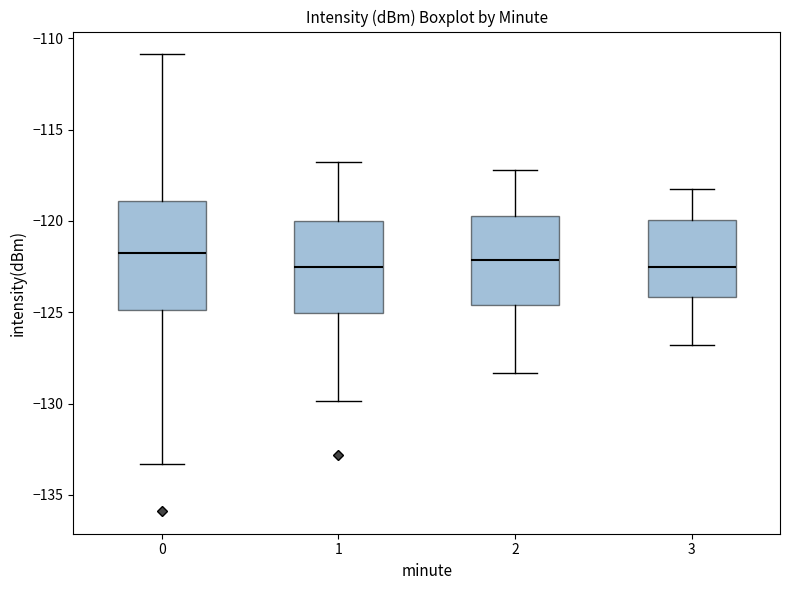

Reading left to right, read every box against the y-axis: the position of its median line, the range the box covers, and the ends of its whiskers. The values are not printed on the chart, so give them approximately, as read against the axis.

0: median -122.0, box -125.0 to -119.0, whiskers -133.5 to -111.0
1: median -122.5, box -125.0 to -120.0, whiskers -130.0 to -116.5
2: median -122.0, box -124.5 to -119.5, whiskers -128.5 to -117.0
3: median -122.5, box -124.0 to -120.0, whiskers -127.0 to -118.0